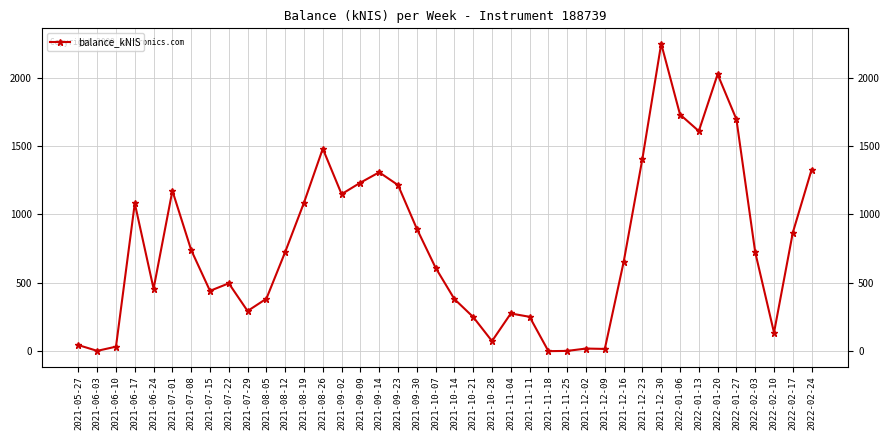

What is the maximum value shown in the chart?

2248.3